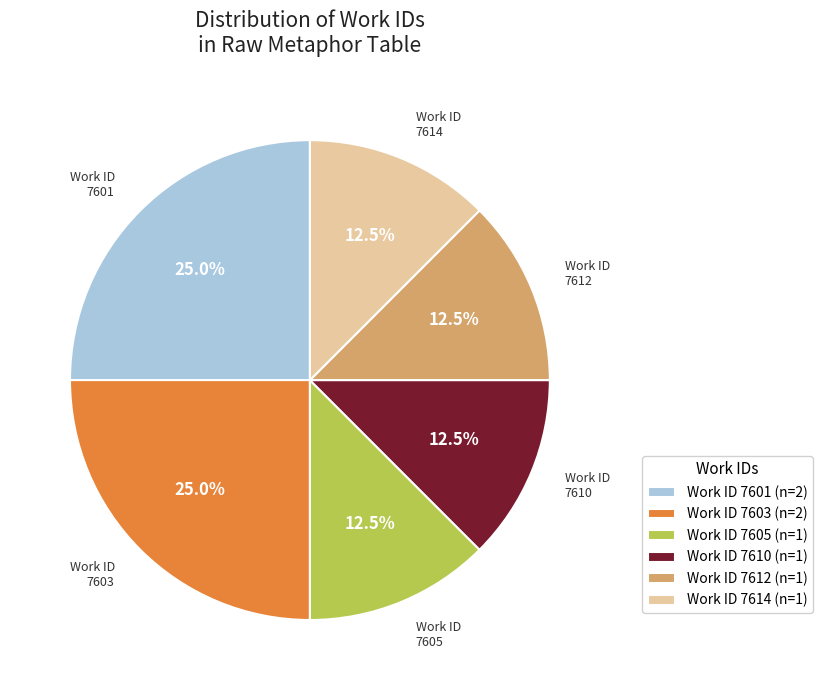

Count the number of slices in the pie.

6